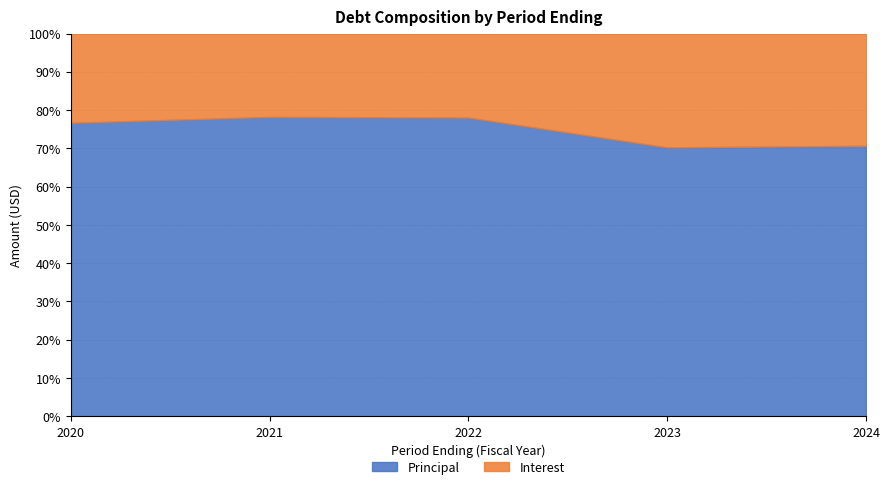

What is the total value across all series at 2024?

100.0